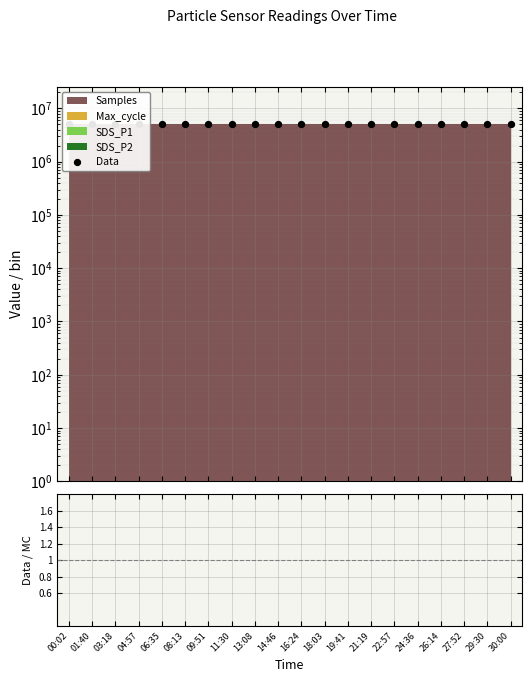

What is the total value across all series at 11:30?

5040806.2